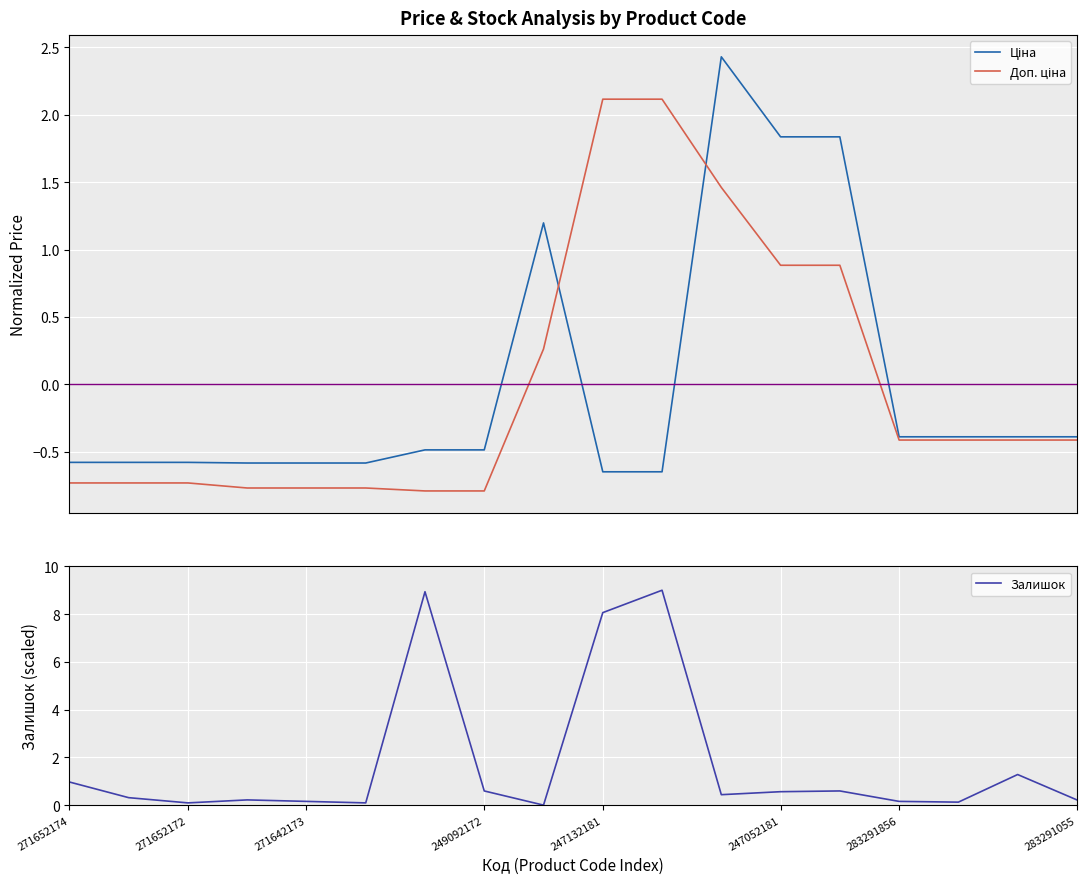

What is the difference between the second highest and second lowest values in the Ціна series?

2.5